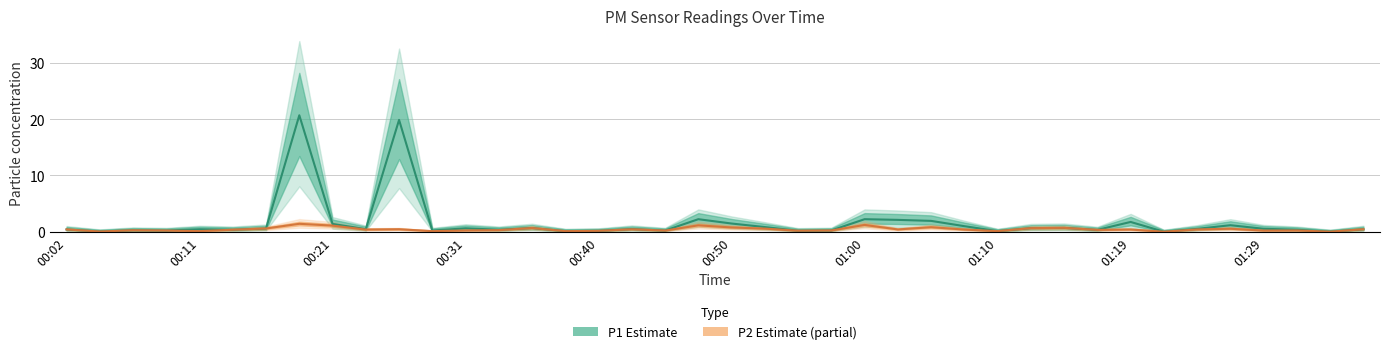

Which series has the widest spread of values?

P1